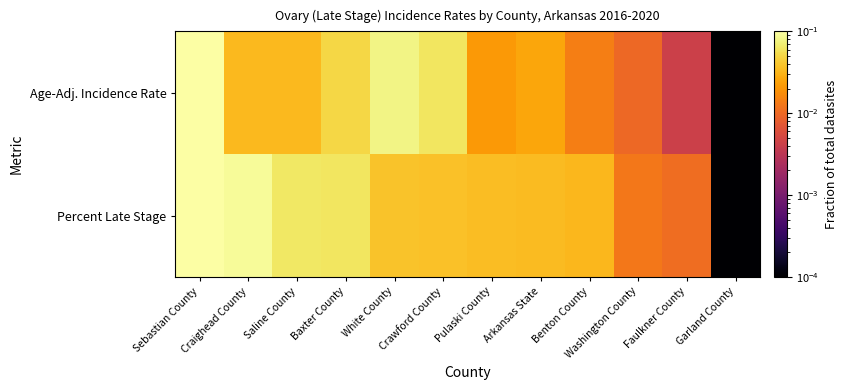

Reading left to right, list all the values displayed in this chart.

Age-Adj. Incidence Rate: Sebastian County=0.1	Craighead County=0.0	Saline County=0.0	Baxter County=0.1	White County=0.1	Crawford County=0.1	Pulaski County=0.0	Arkansas State=0.0	Benton County=0.0	Washington County=0.0	Faulkner County=0.0	Garland County=0.0
Percent Late Stage: Sebastian County=0.1	Craighead County=0.1	Saline County=0.1	Baxter County=0.1	White County=0.0	Crawford County=0.0	Pulaski County=0.0	Arkansas State=0.0	Benton County=0.0	Washington County=0.0	Faulkner County=0.0	Garland County=0.0